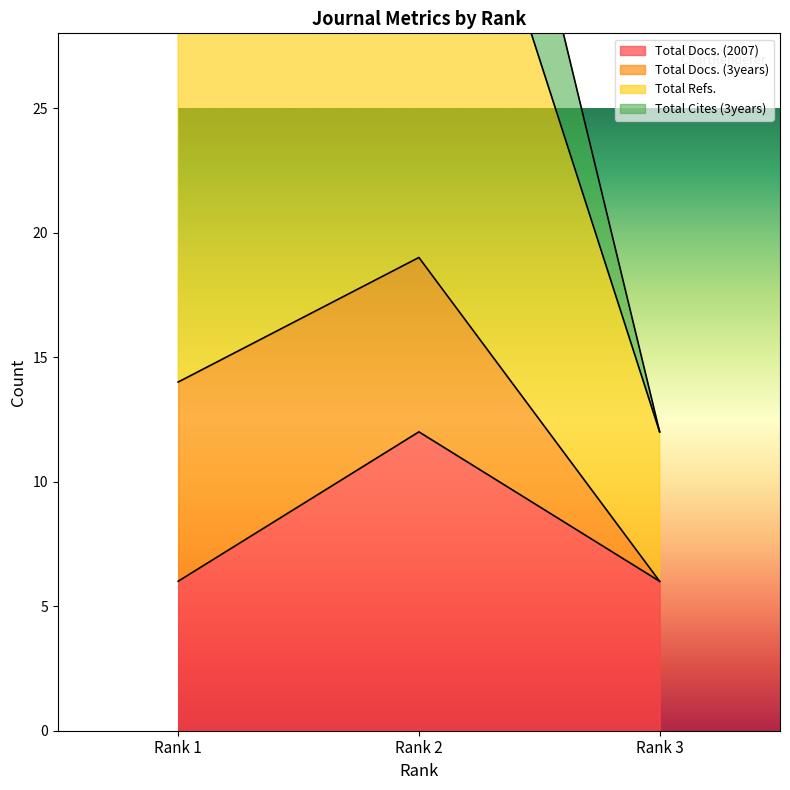

The Total Docs. (2007) series shows 9 at Rank 1. True or false?

False